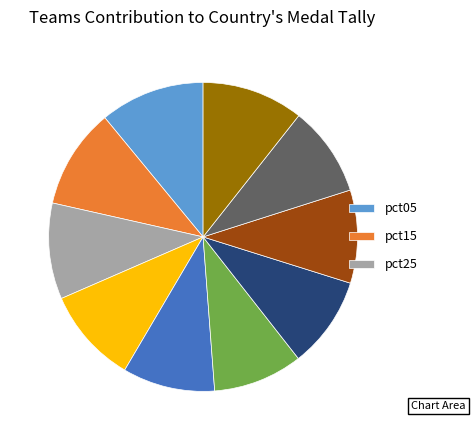

Is there any slice that represents more than half of the pie?

No